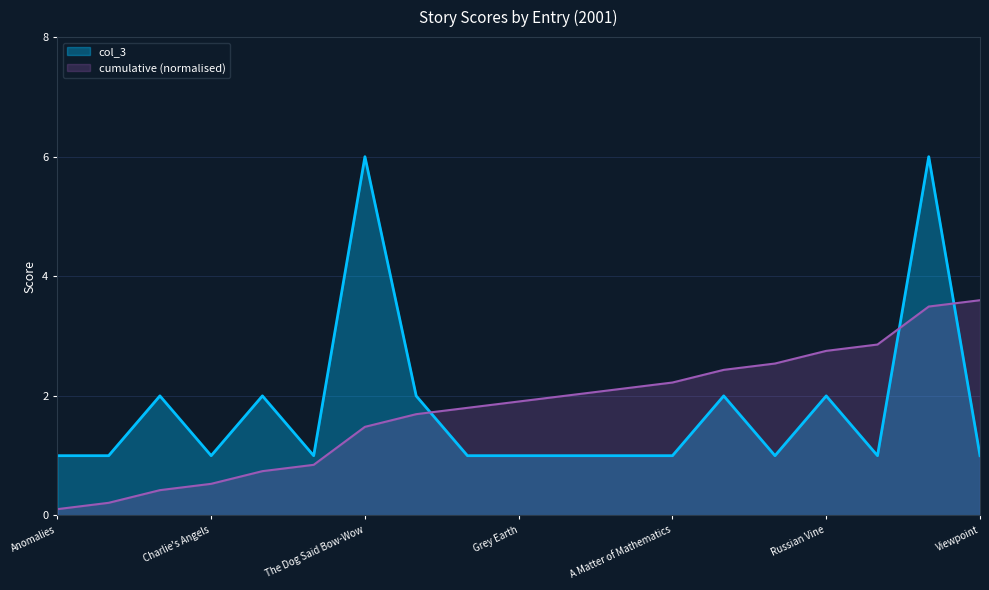

Count the number of categories in the chart.

19